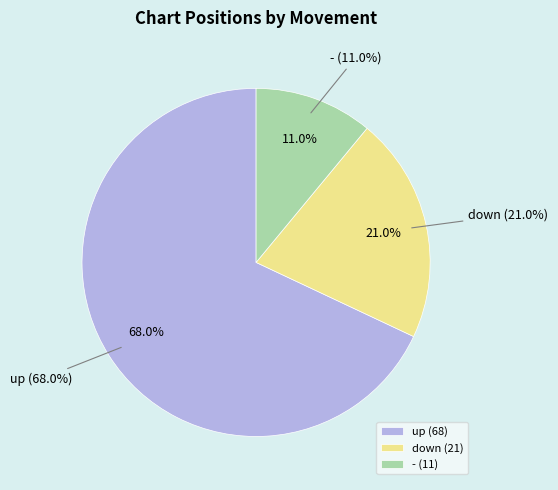

How many slices are in this pie chart?

3